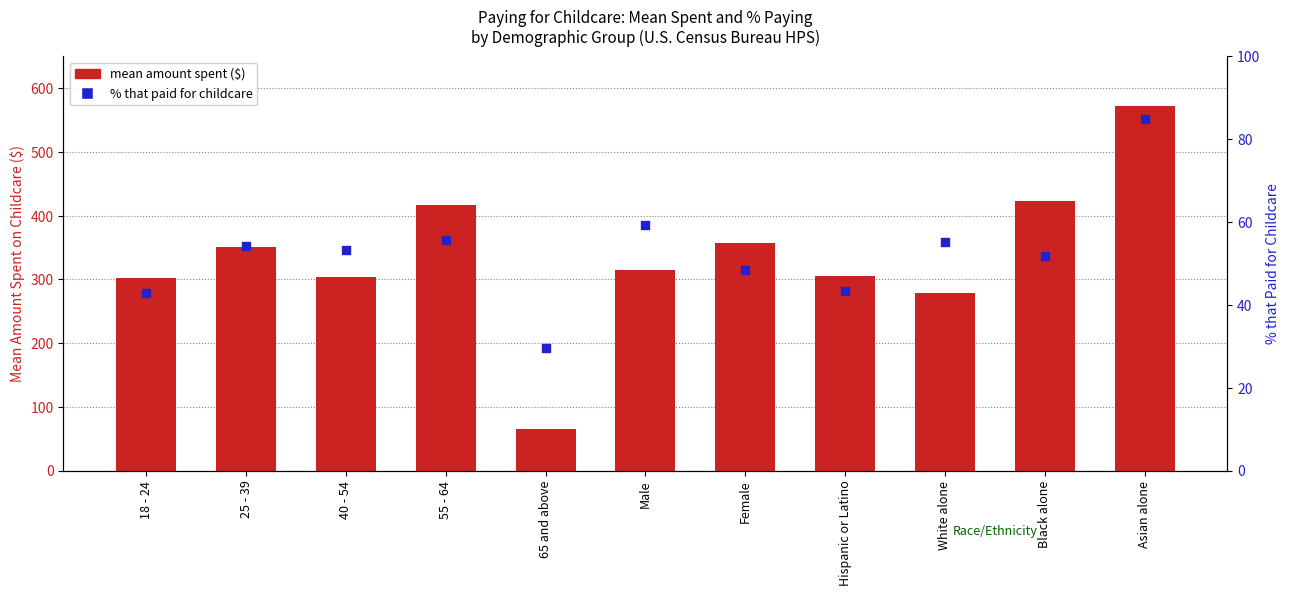

Which series reaches the minimum Y coordinate?

% that paid for childcare